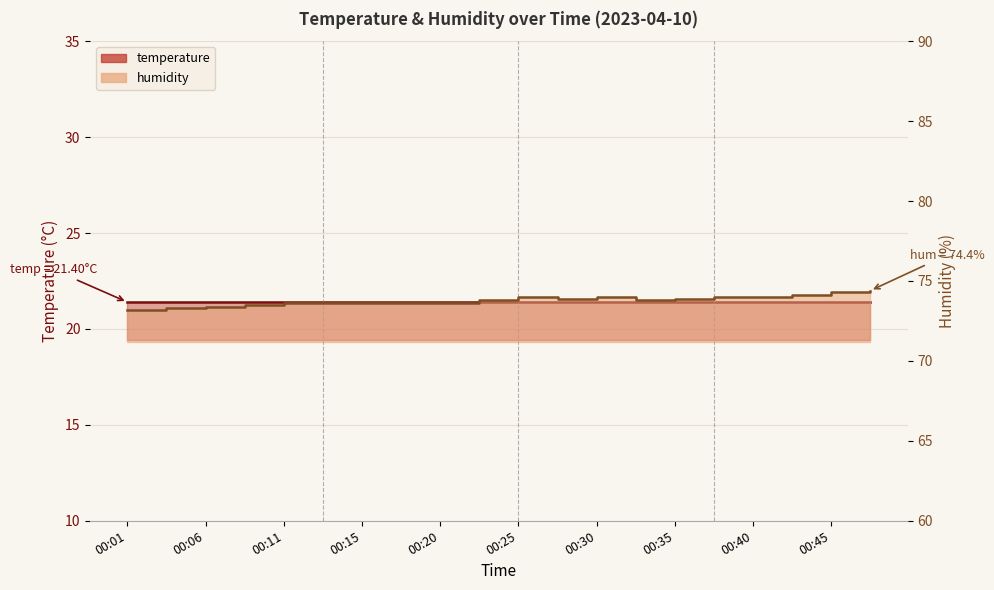

What is the change in value from 00:30 to 00:42?

+0.1